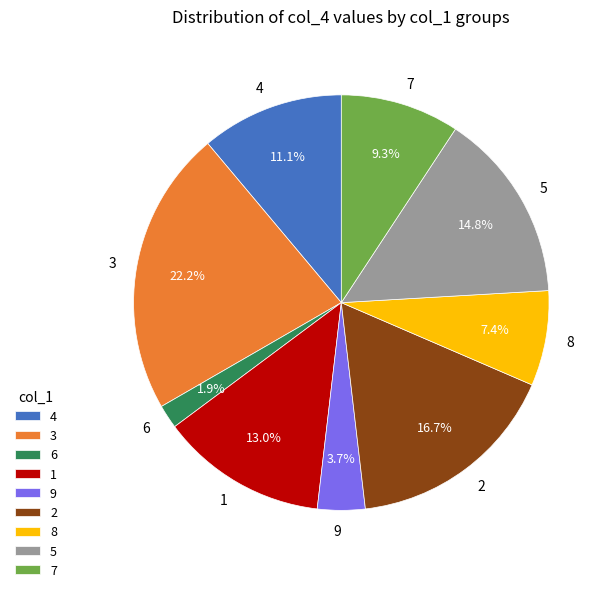

What portion of the pie excludes 6?

98.1%